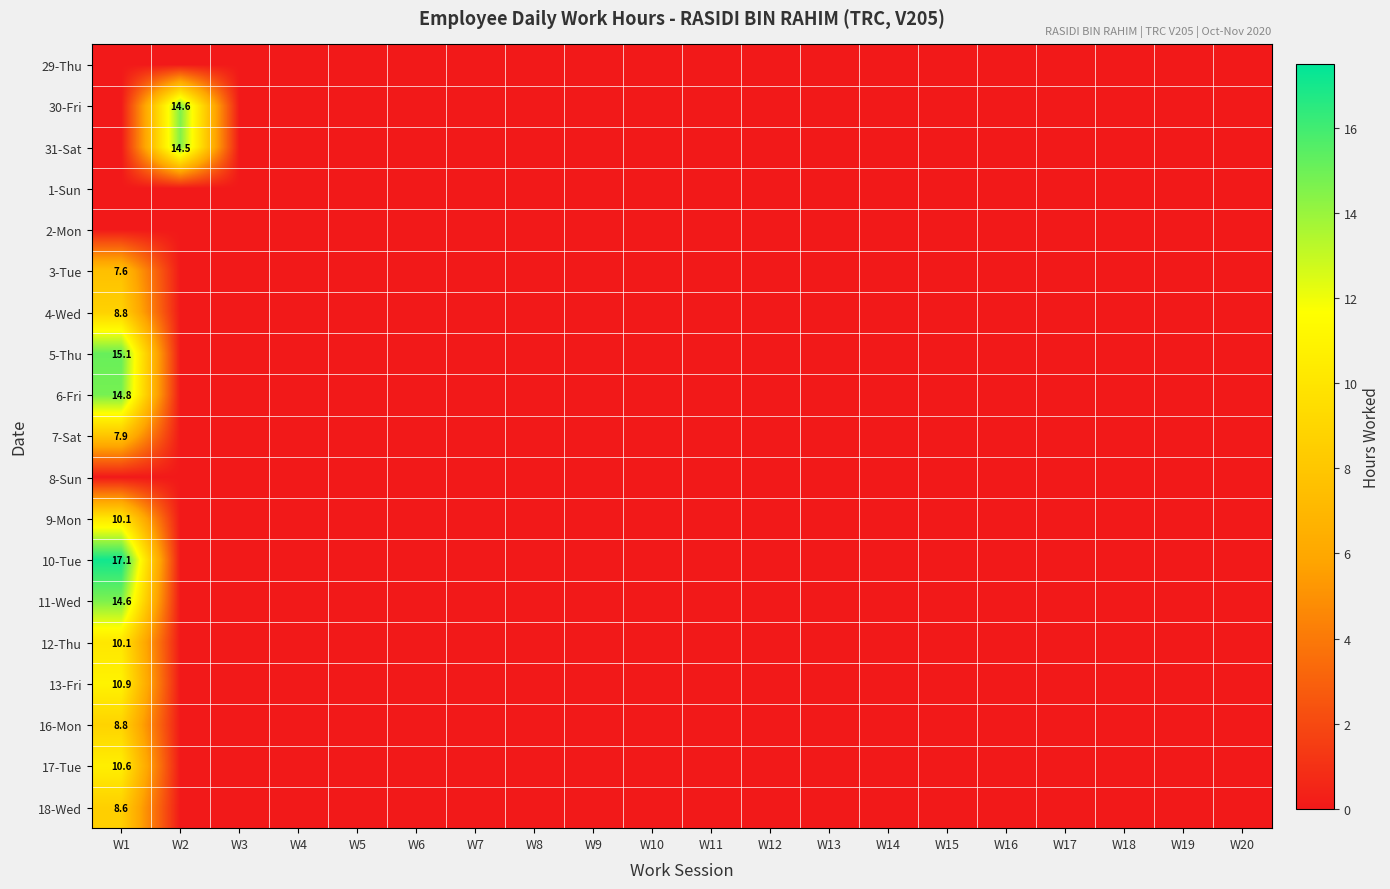

The 11-Wed series shows 14.6 at W1. True or false?

True